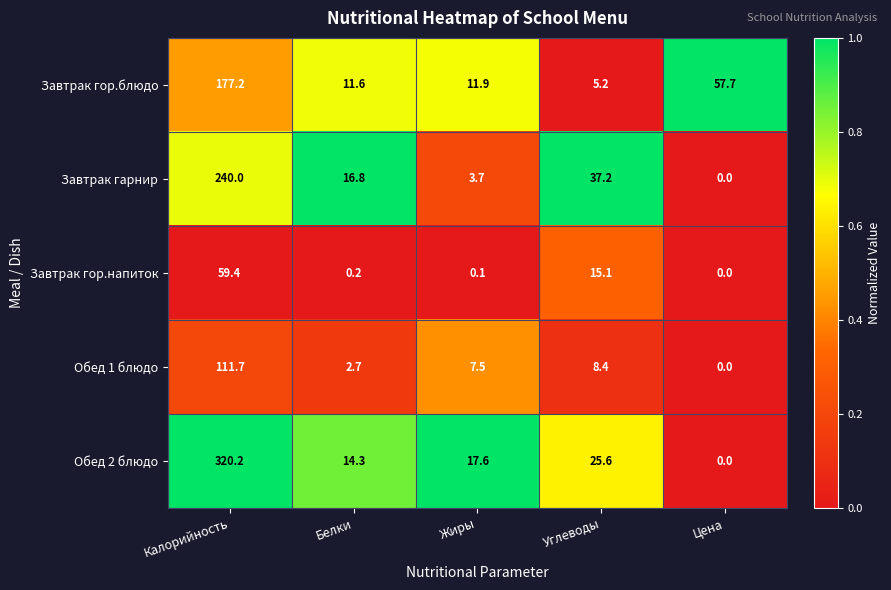

The Завтрак гарнир series shows 3.7 at Жиры. True or false?

True